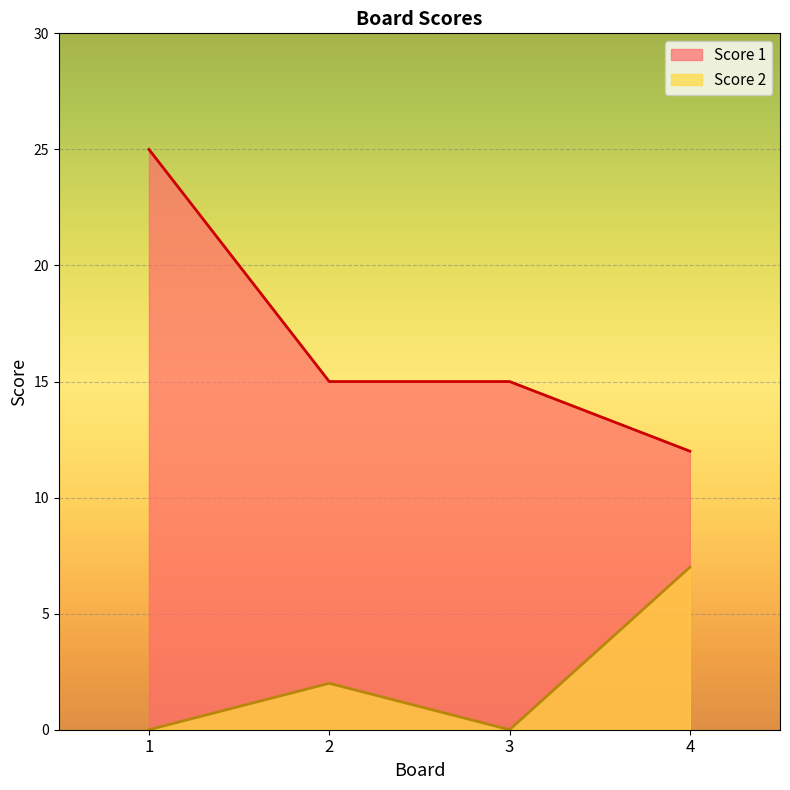

How many values in the Score 1 series exceed 15?

1